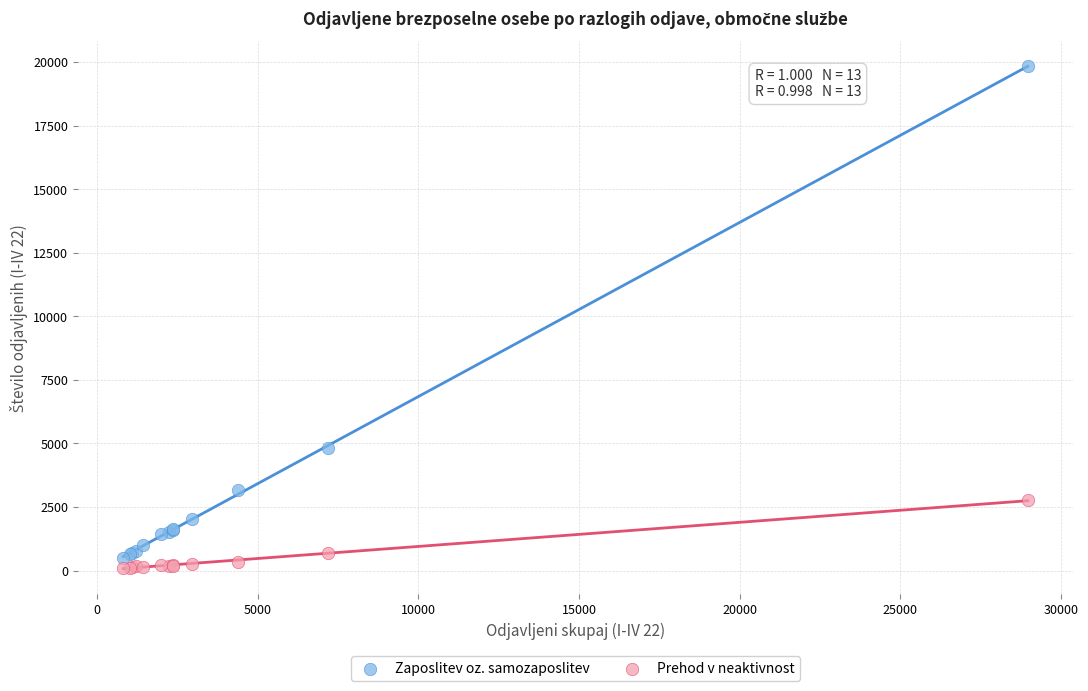

Which series reaches the maximum Y coordinate?

Zaposlitev oz. samozaposlitev